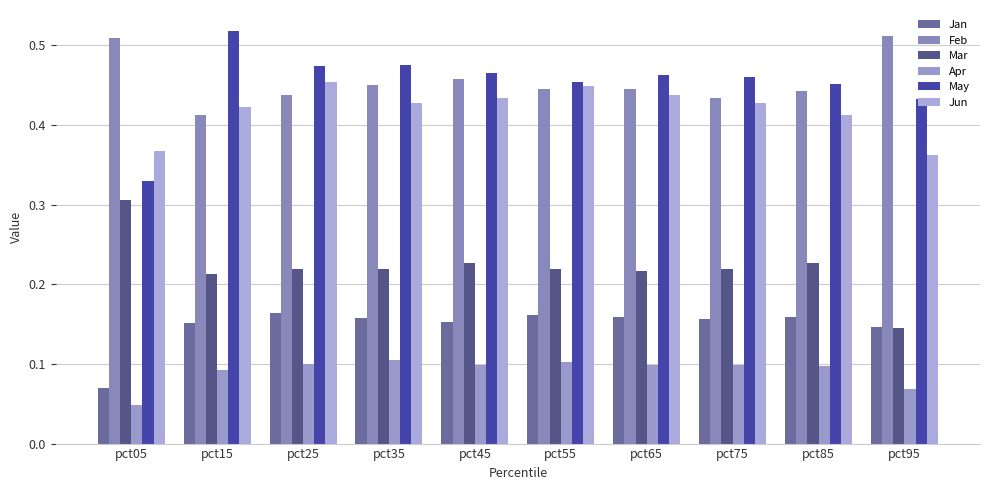

What is the average value of the May series?

0.5